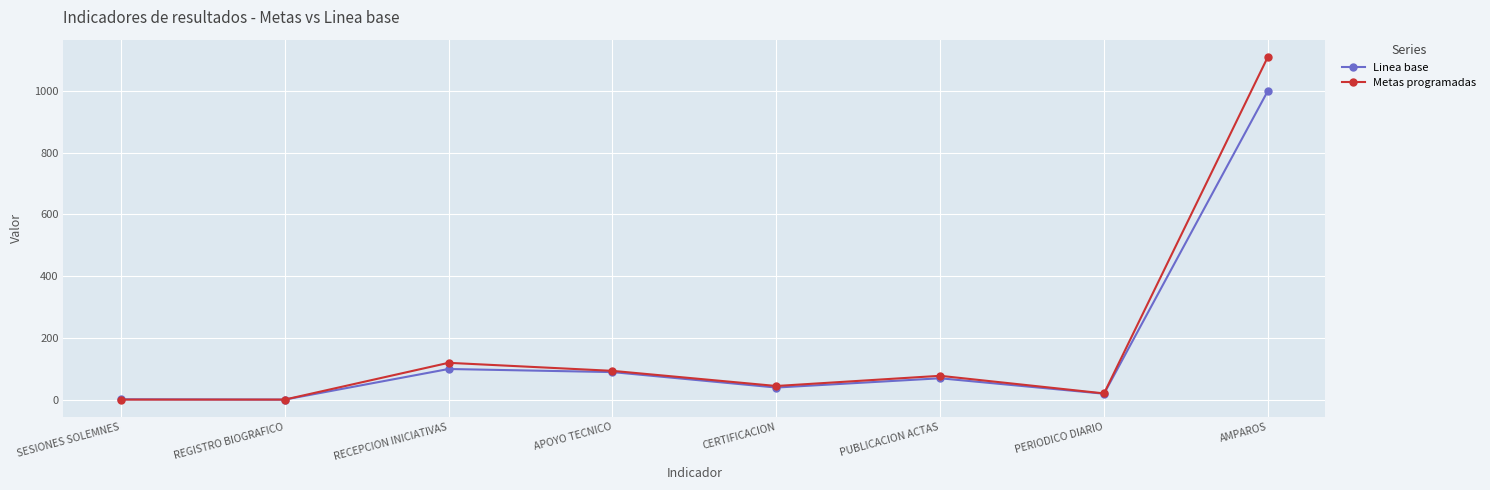

What is the sum of all Metas programadas values?

1470